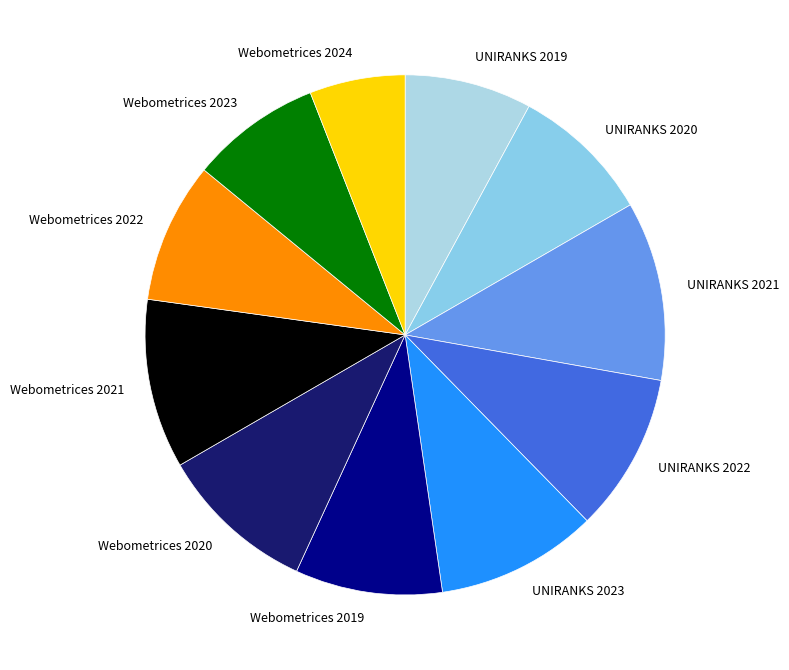

The Webometrices 2023 slice represents 8% of the pie. True or false?

True